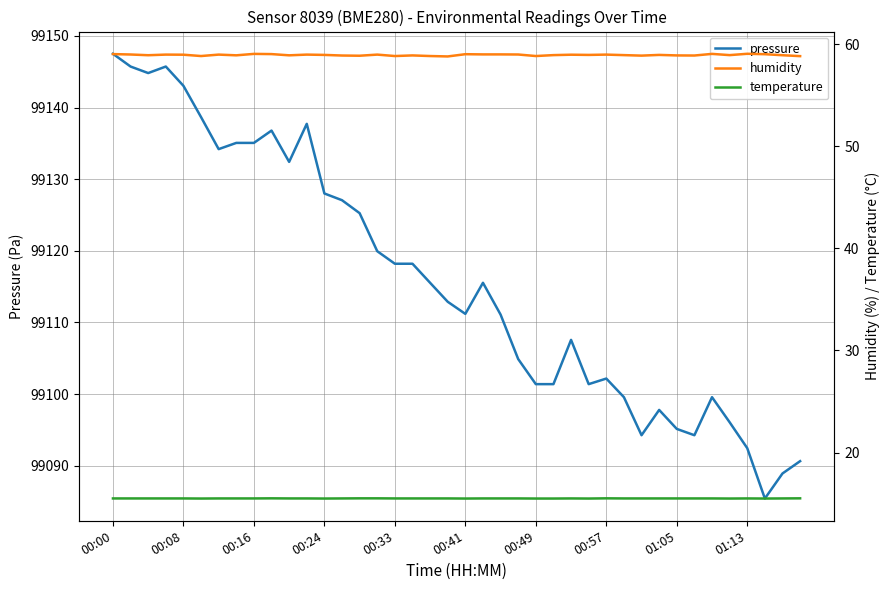

The temperature series shows 15.5 at 33. True or false?

True